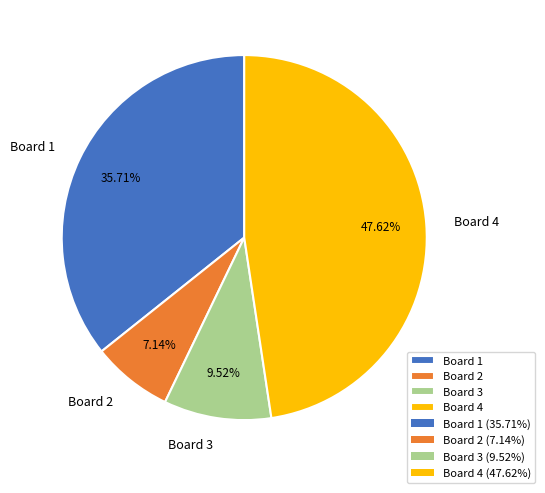

Do Board 3 and Board 1 together represent more than half of the pie?

No